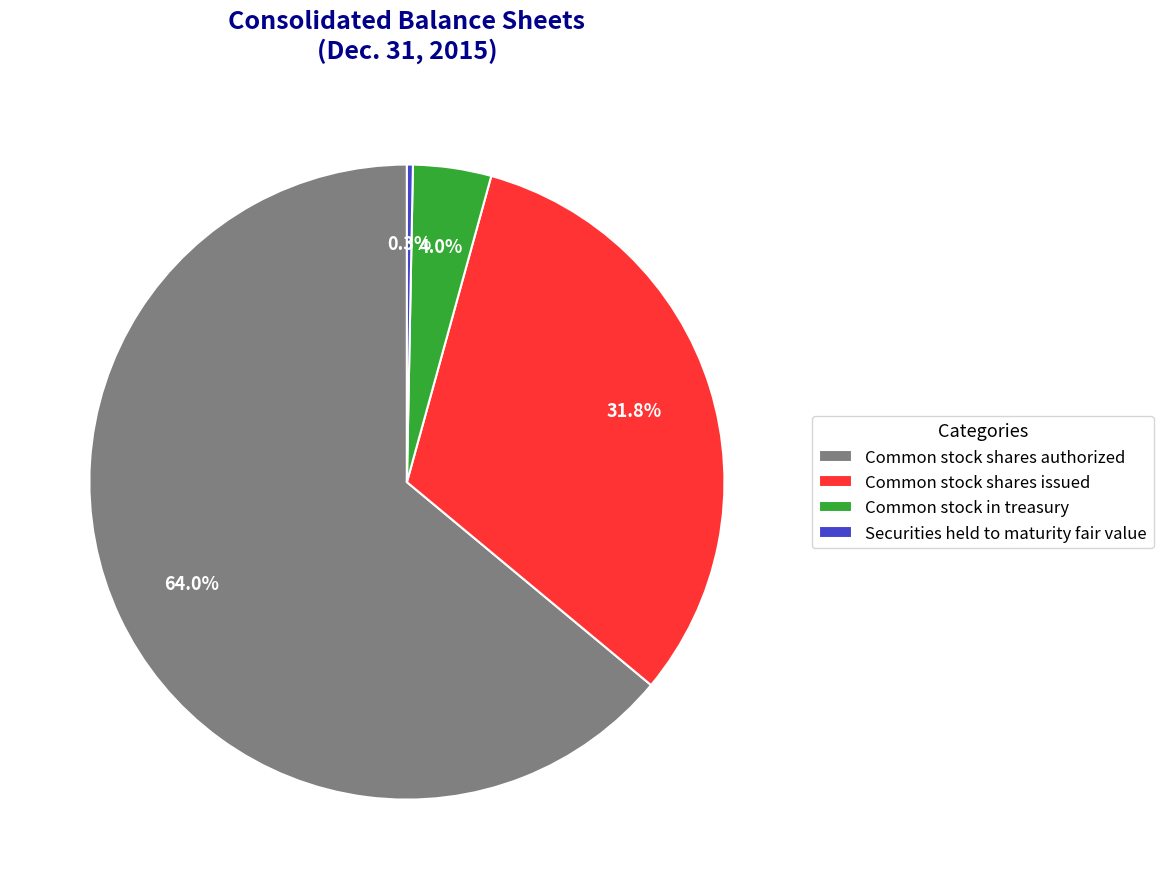

Which has a higher value, Common stock shares authorized or Common stock in treasury?

Common stock shares authorized